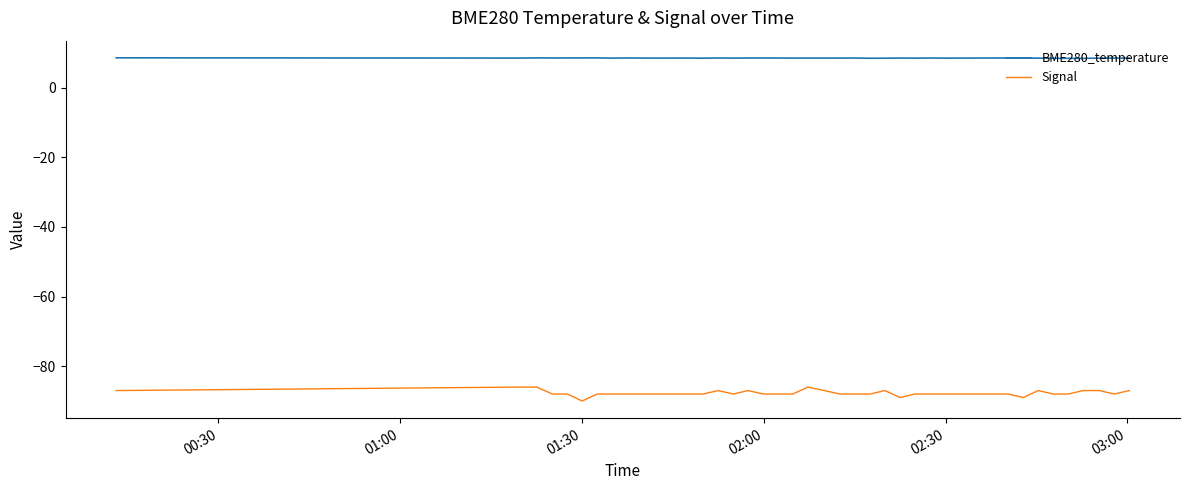

Which series has the largest total across all categories?

BME280_temperature